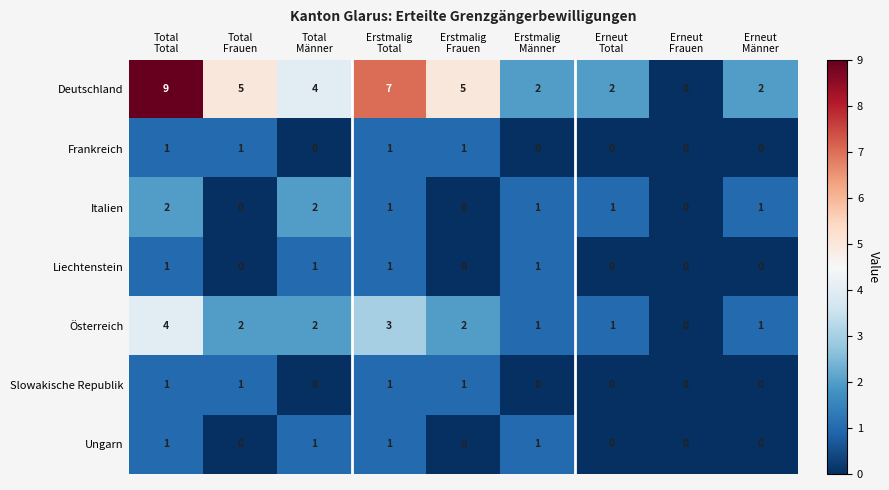

What is the greatest value displayed?

9